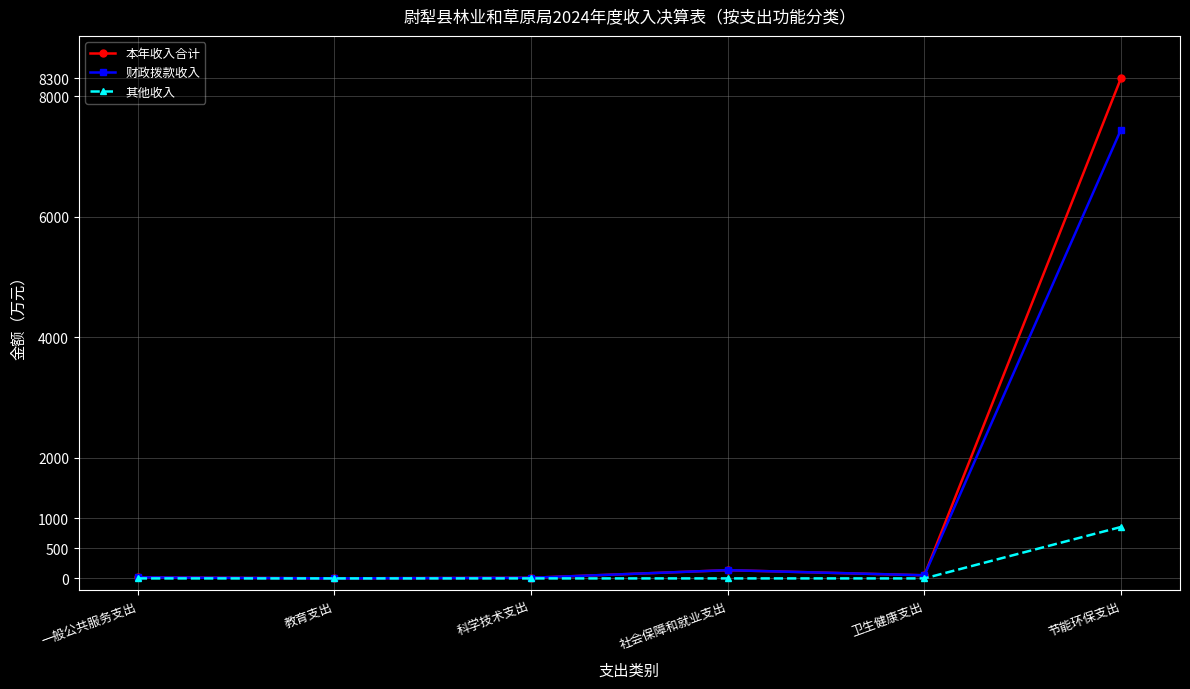

In 本年收入合计, how many points are lower than both neighbors (excluding endpoints)?

2